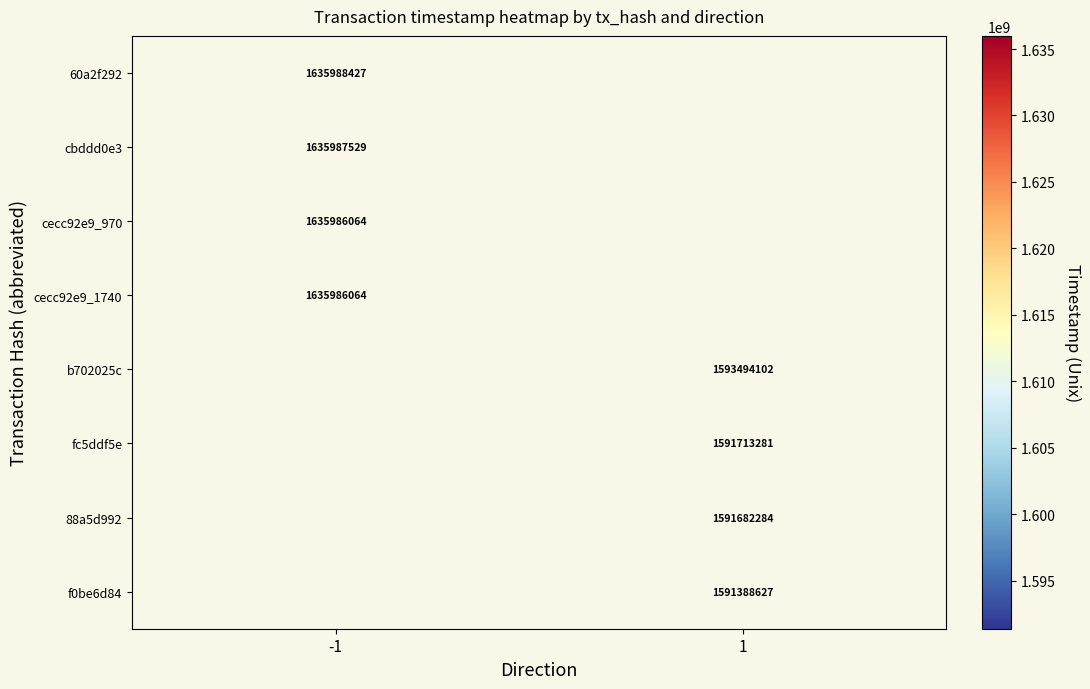

At how many categories does at least one series exceed 1632360953?

1